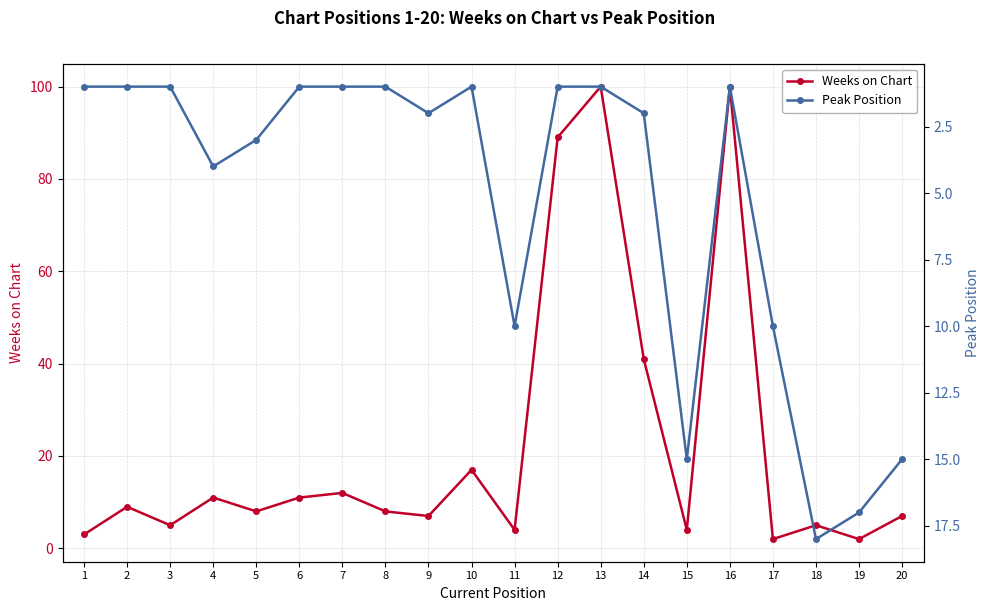

At which category does Weeks on Chart reach its first local valley?

3